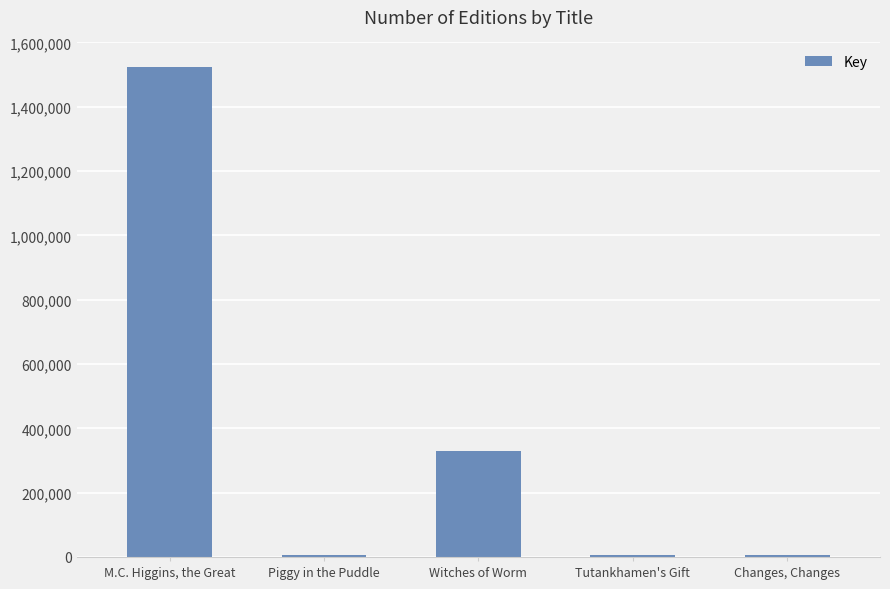

What is the label of the 2nd bar from the left?

Piggy in the Puddle